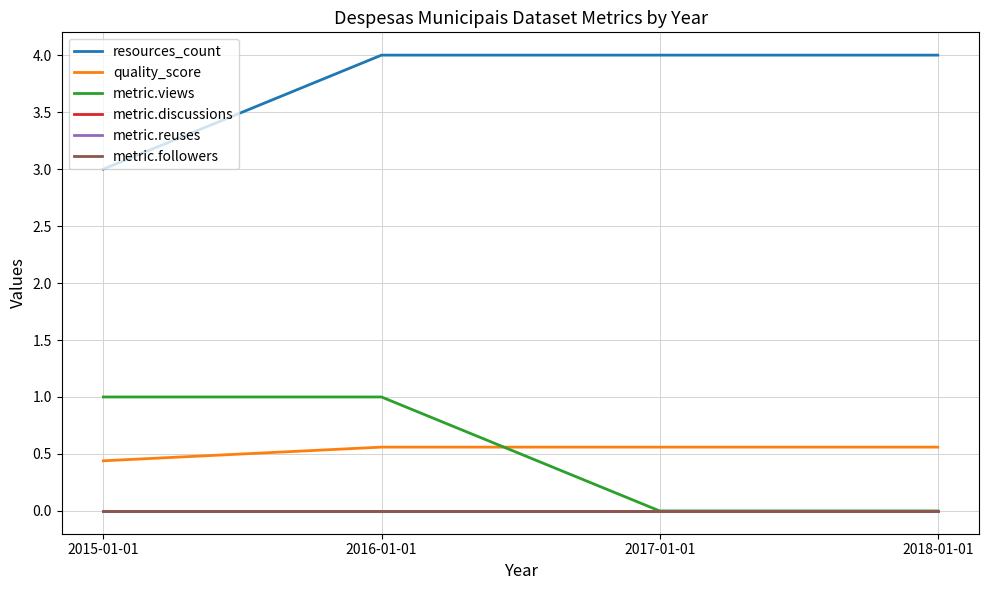

Is this an area chart (filled region under the line)?

No